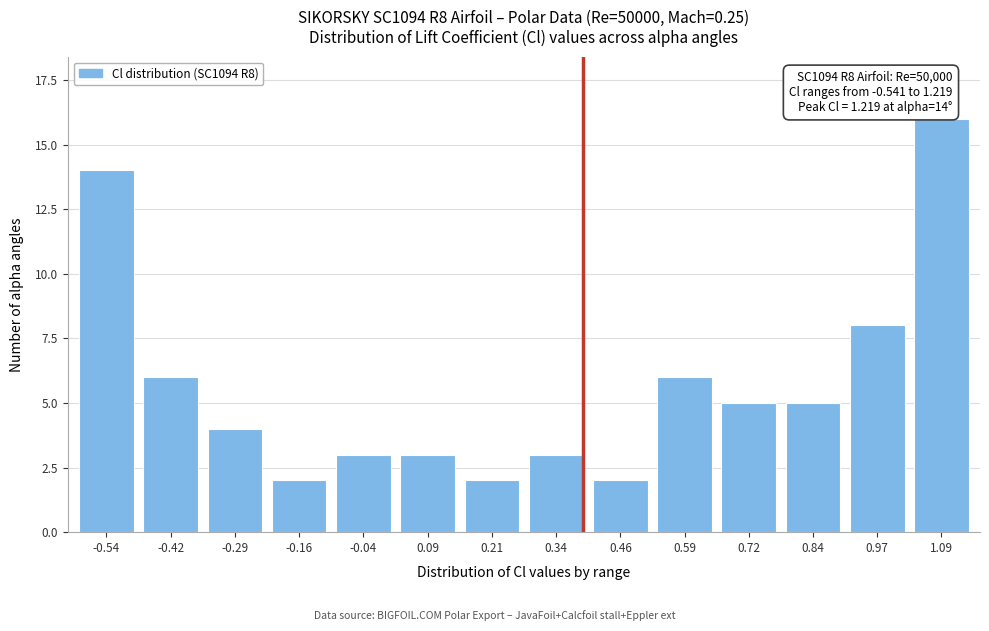

Reading left to right, list all the values displayed in this chart.

14	6	4	2	3	3	2	3	2	6	5	5	8	16